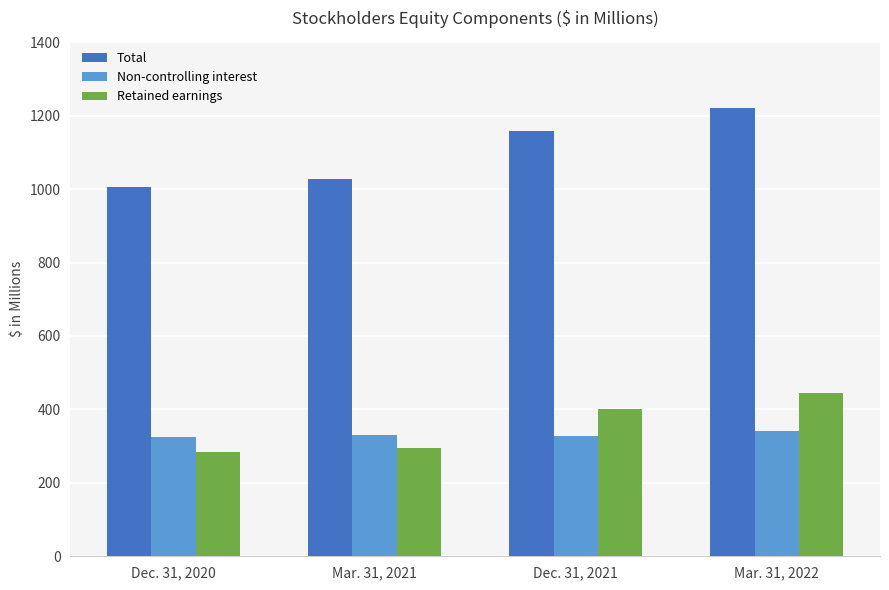

Rank the categories by Non-controlling interest value from lowest to highest.

Dec. 31, 2020, Dec. 31, 2021, Mar. 31, 2021, Mar. 31, 2022